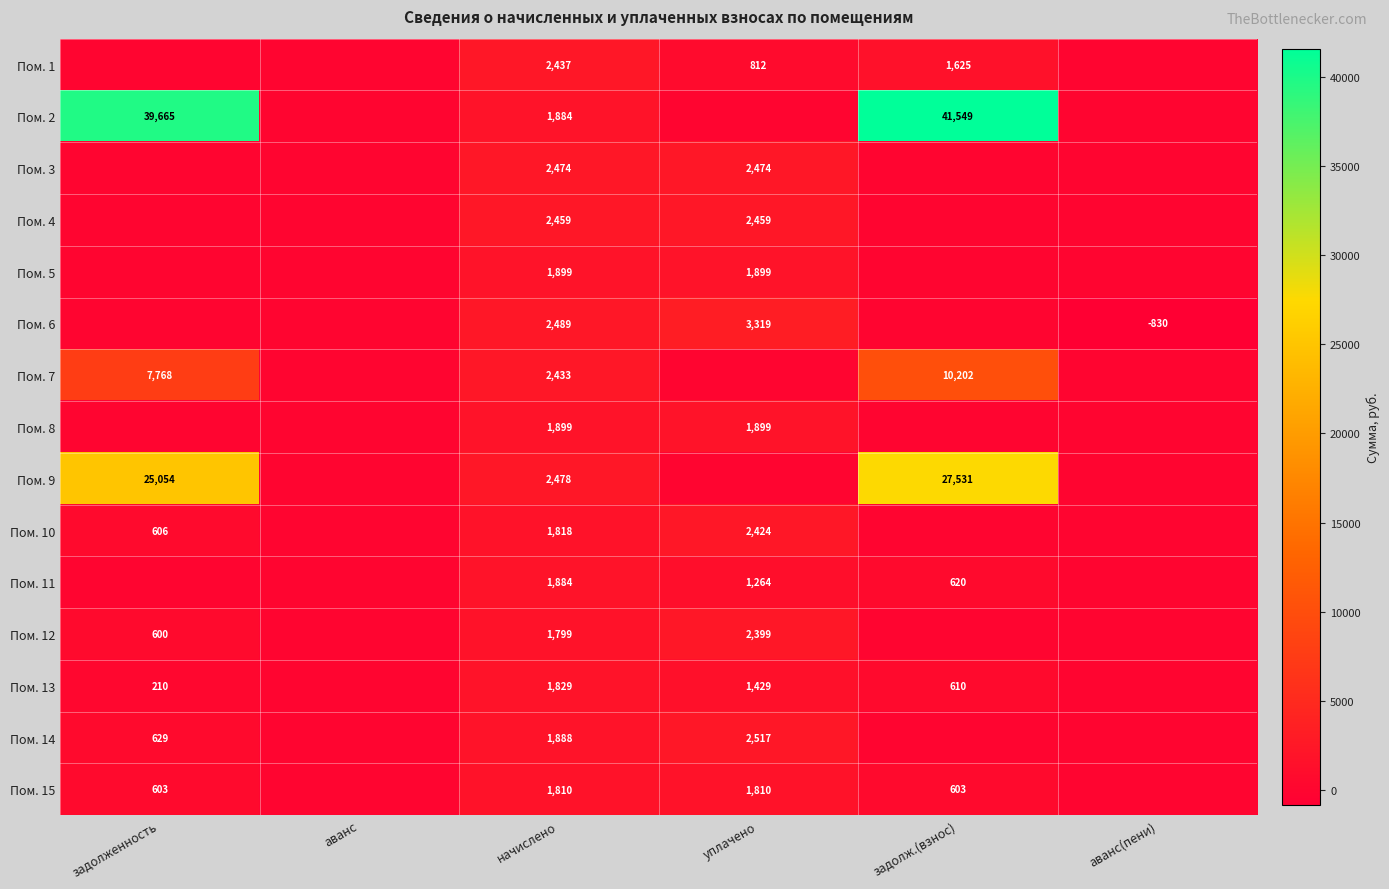

Is it true that Пом. 1 equals 1625 at задолж.(взнос)?

True